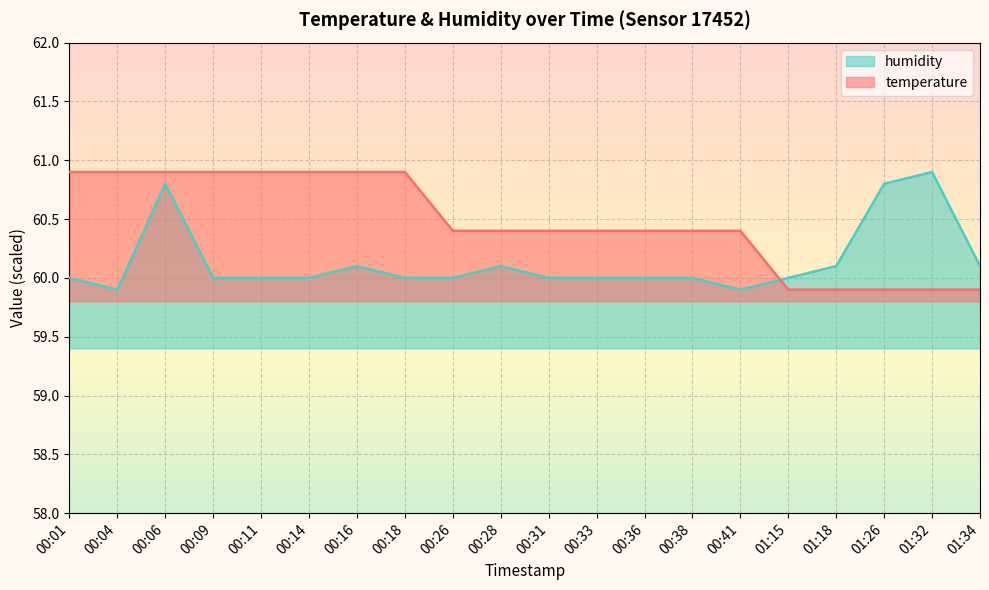

What is the label of the 18th point from the left?

01:26